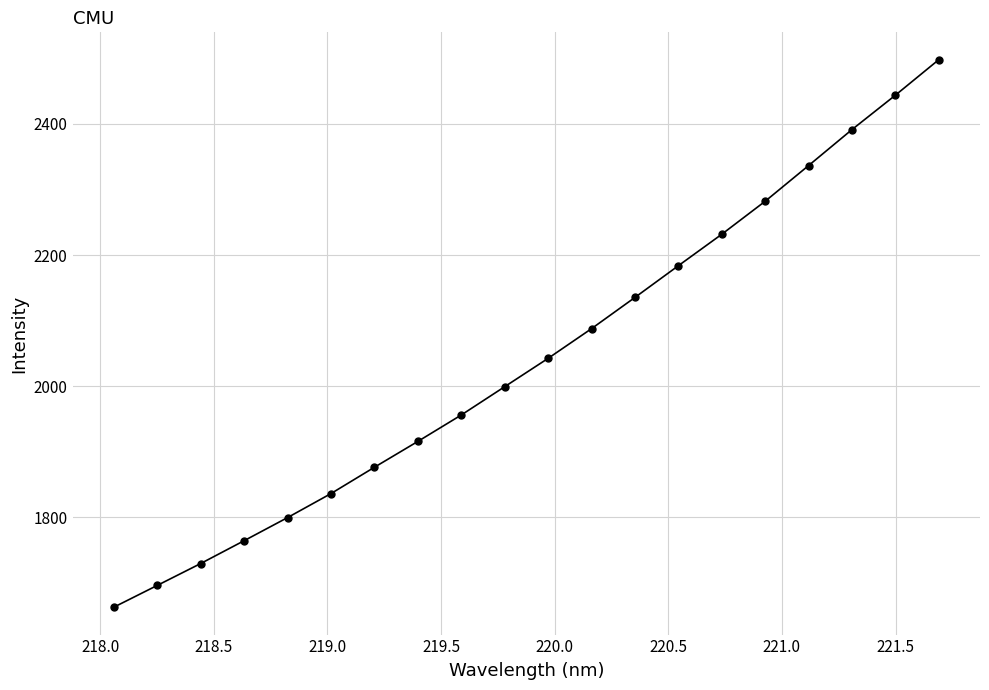

What is the value of the 7th point from the left?

1876.3